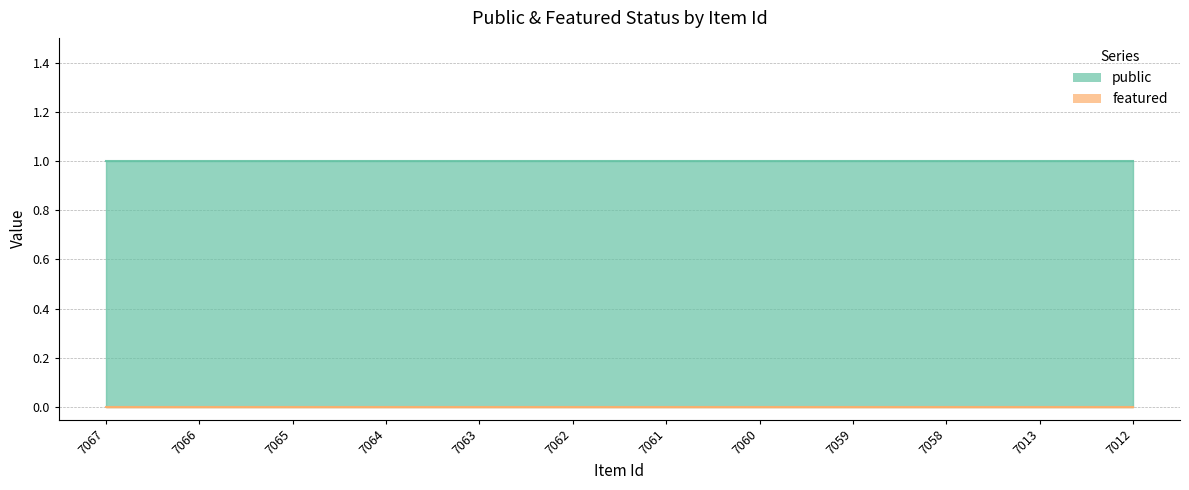

Reading right to left, extract all data points from this chart.

public: 1	1	1	1	1	1	1	1	1	1	1	1
featured: 0	0	0	0	0	0	0	0	0	0	0	0